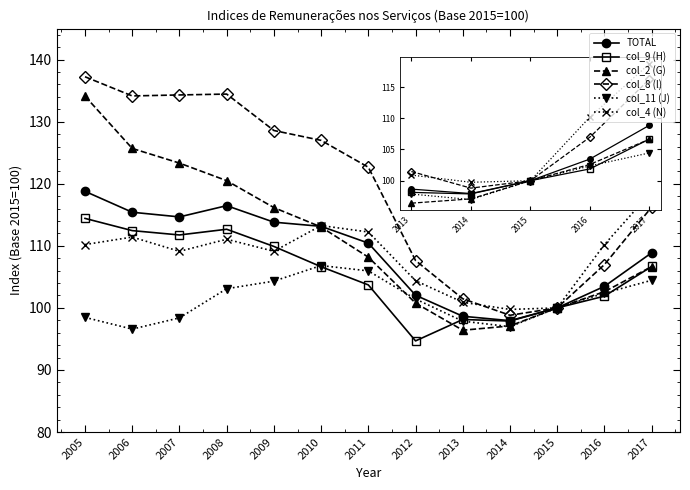

True or false: col_2 (G) has more than 2 interior local peaks.

False